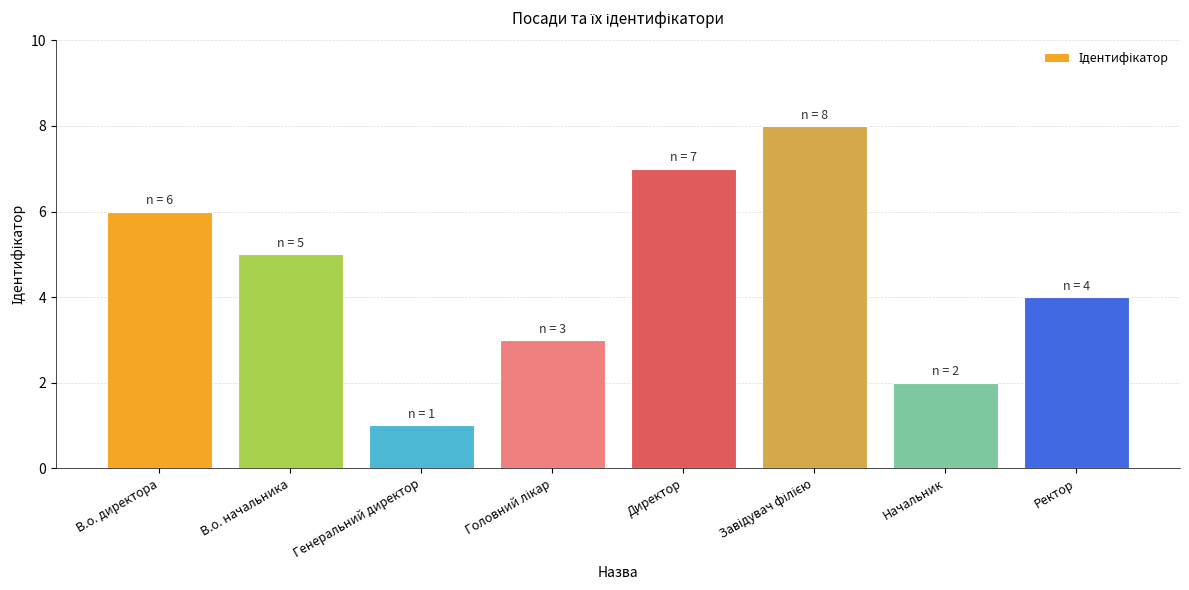

At which category does the chart reach its minimum across all series?

Генеральний директор